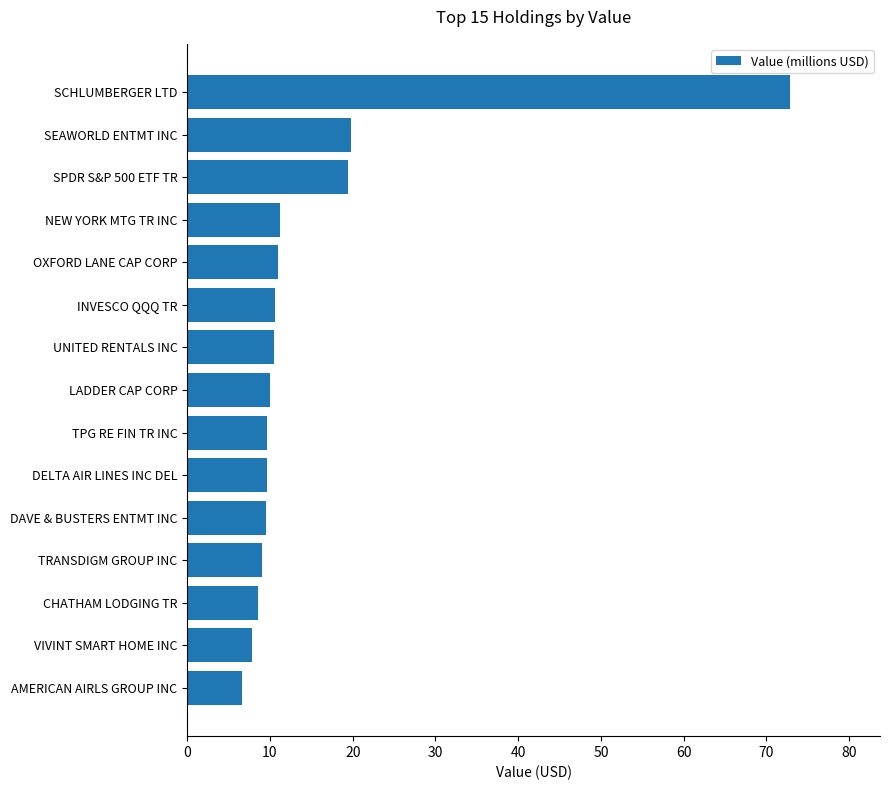

Which label corresponds to the largest value in the chart?

SCHLUMBERGER LTD